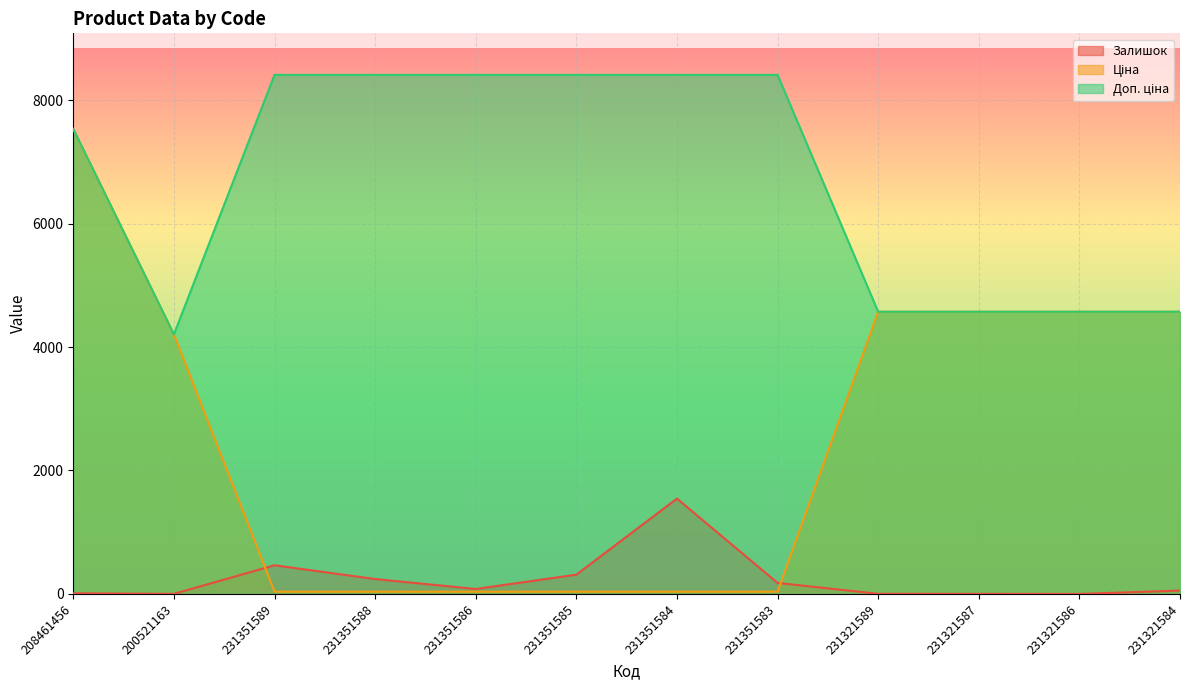

True or false: Доп. ціна and Залишок cross at least once.

False